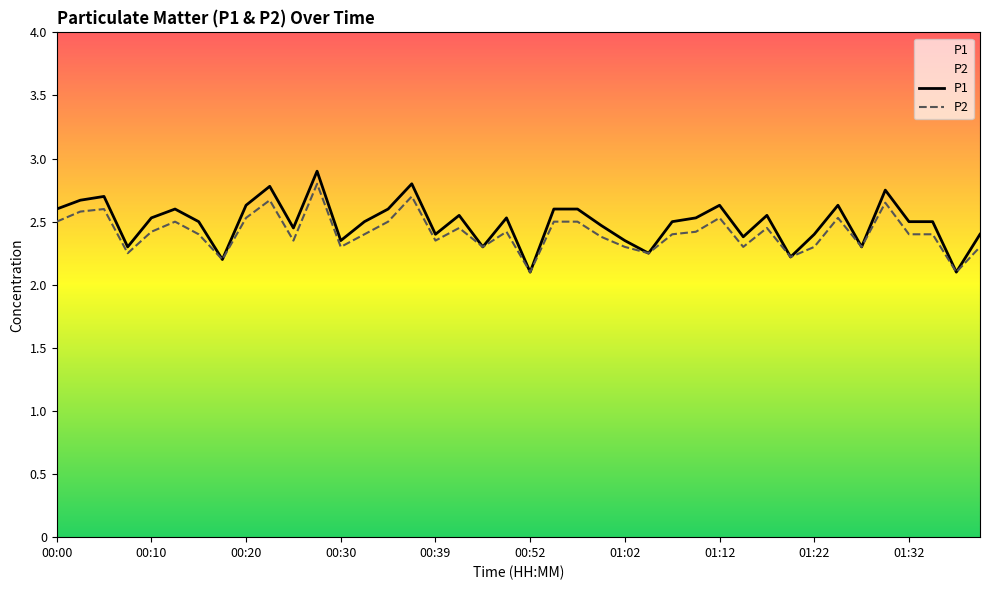

Which series has the largest total across all categories?

P1